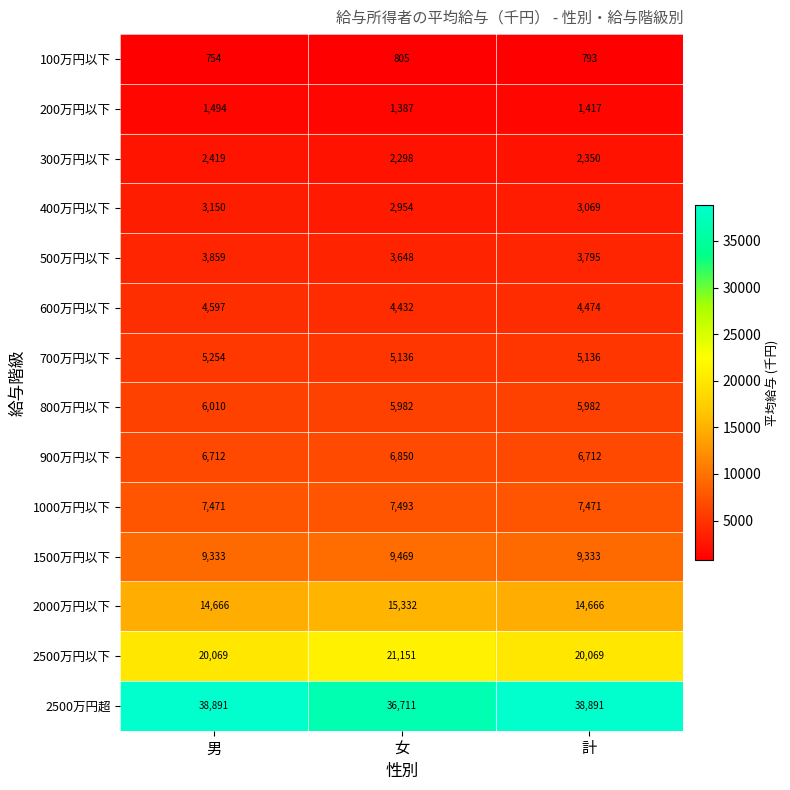

At which category is the sum across all series the highest?

男